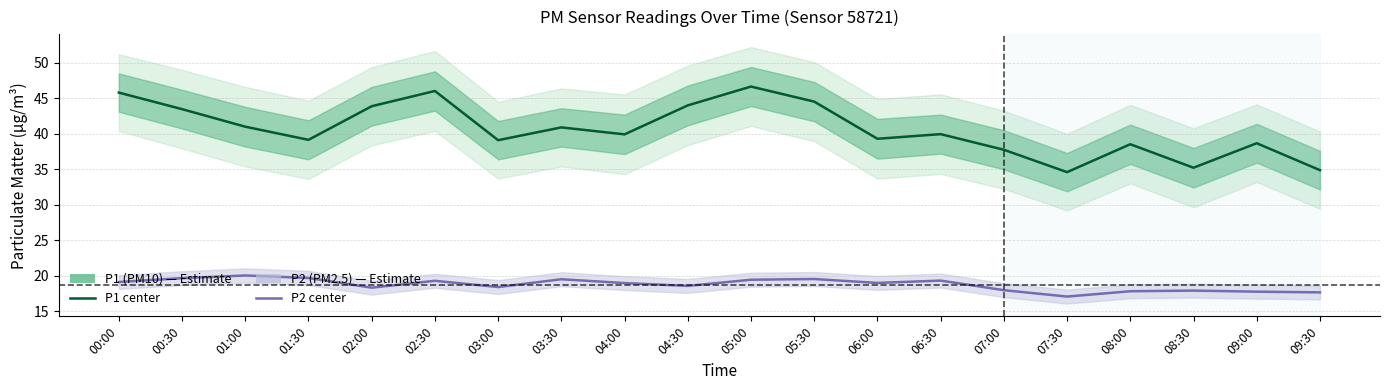

Rank the series by their maximum value, from lowest to highest.

P2 (PM2.5), P1 (PM10)